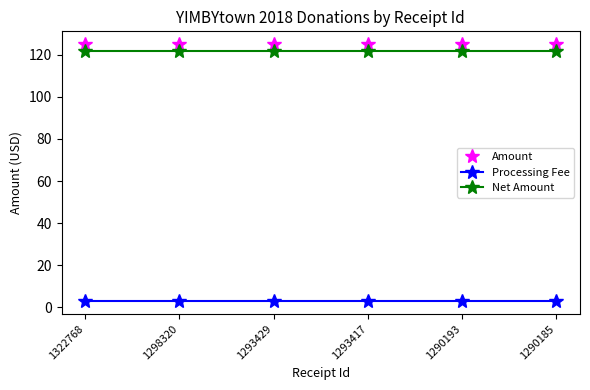

The Amount series shows 62.9 at 1322768. True or false?

False